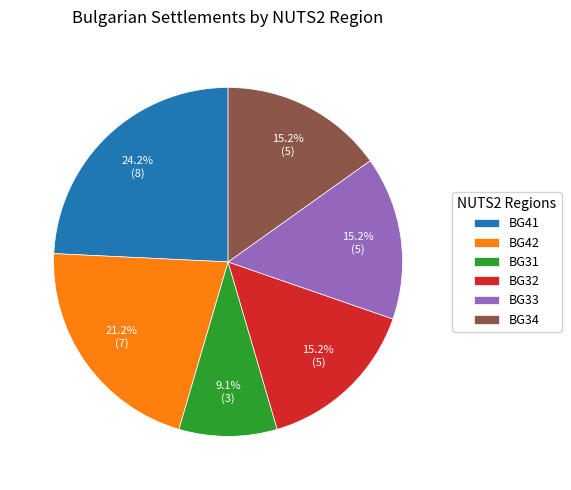

Is there any slice that represents more than half of the pie?

No